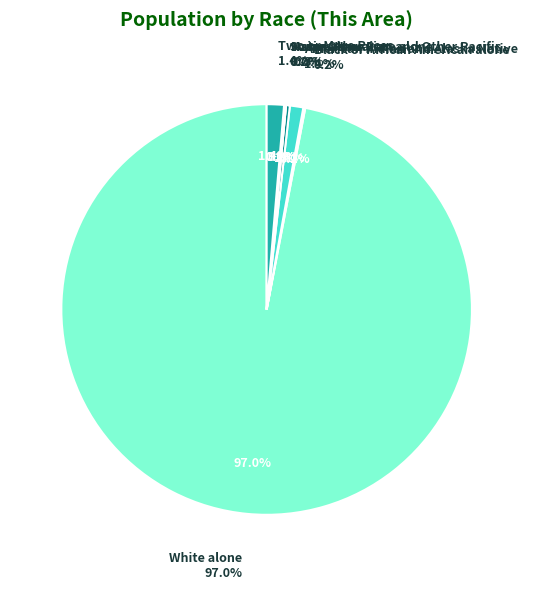

Is the sum of White alone and Black or African American alone greater than half?

Yes